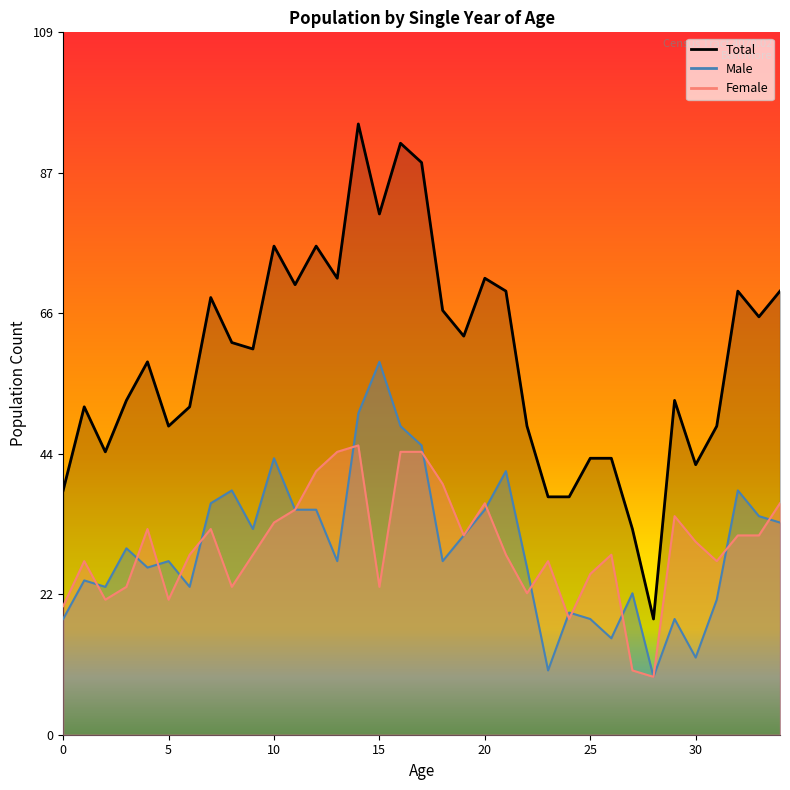

Which series has the largest total across all categories?

Total